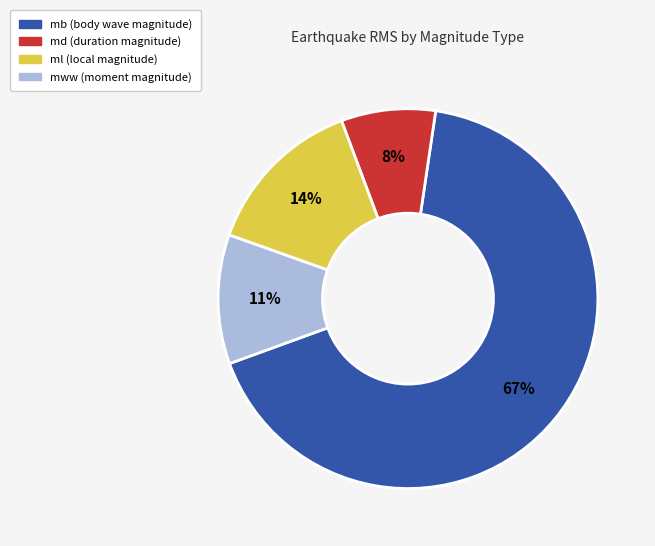

True or false: ml accounts for 14% of the total.

True